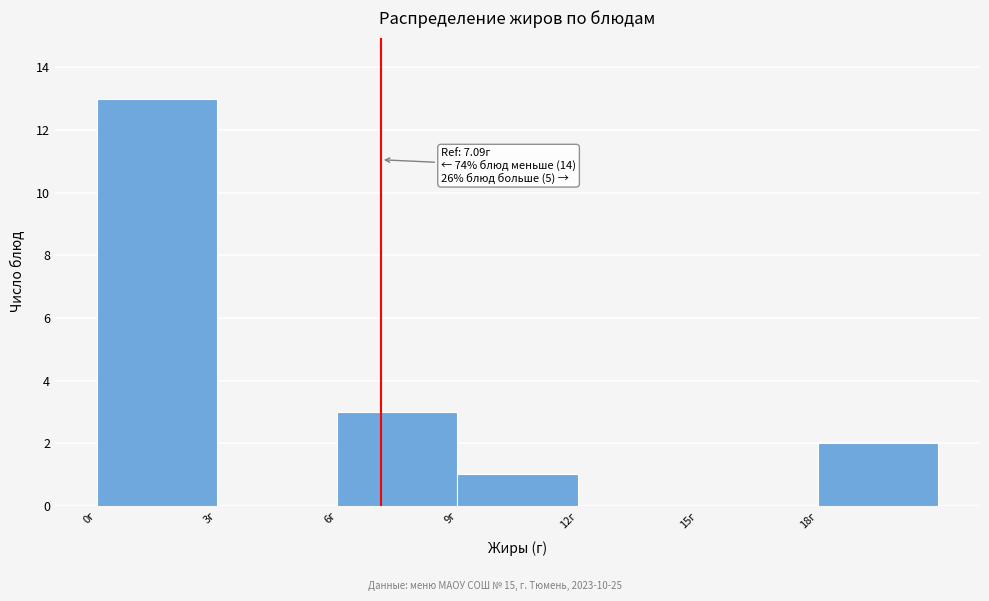

Which range on the x-axis has the tallest bar?

0 to 3